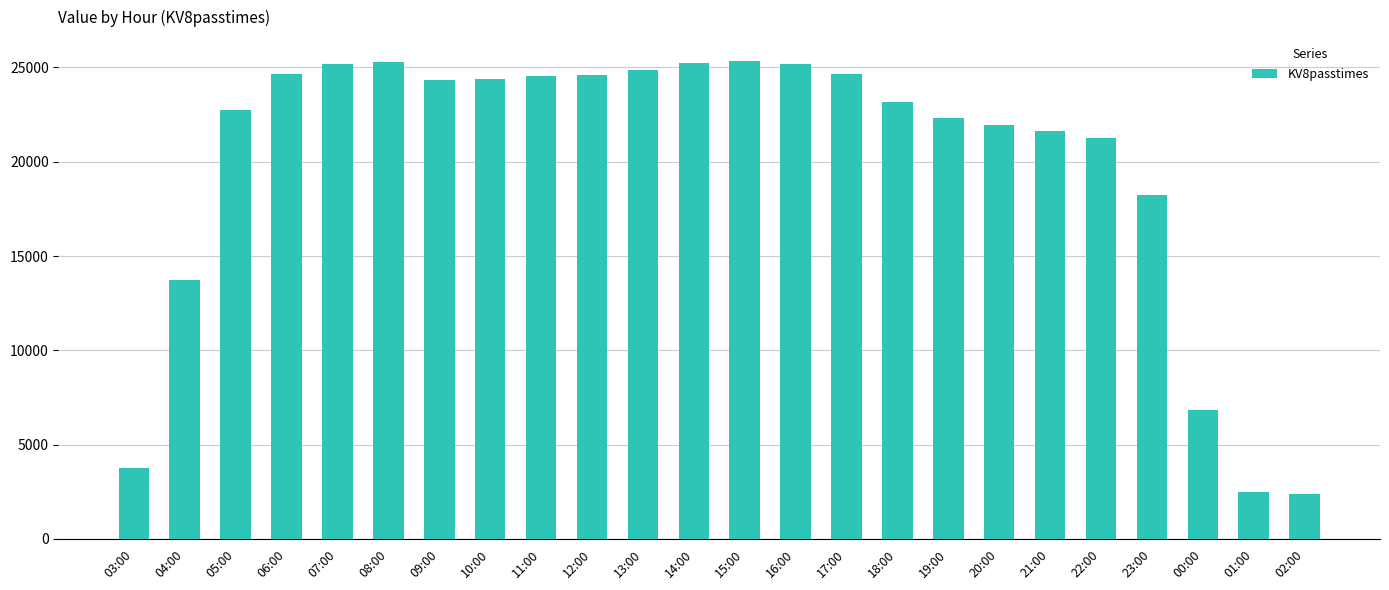

The chart shows a value of 18221 at 23:00. True or false?

True